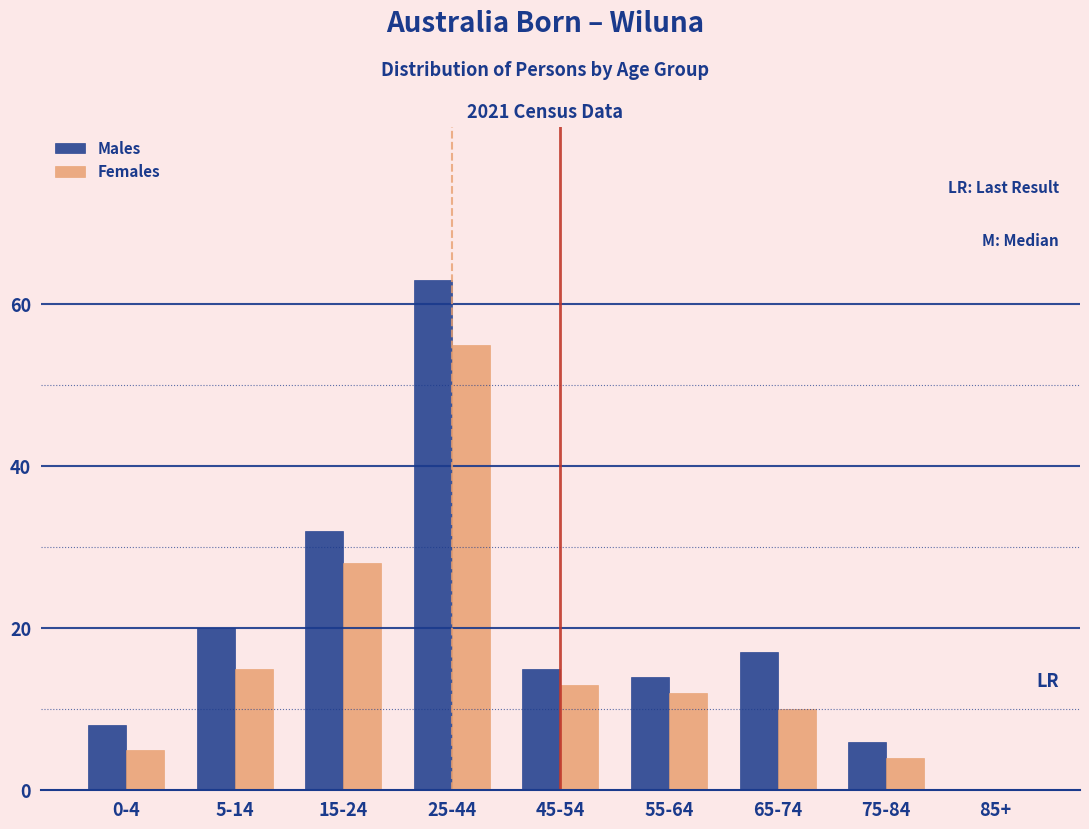

Reading left to right, list all the values displayed in this chart.

Males: 0-4=8	5-14=20	15-24=32	25-44=63	45-54=15	55-64=14	65-74=17	75-84=6	85+=0
Females: 0-4=5	5-14=15	15-24=28	25-44=55	45-54=13	55-64=12	65-74=10	75-84=4	85+=0